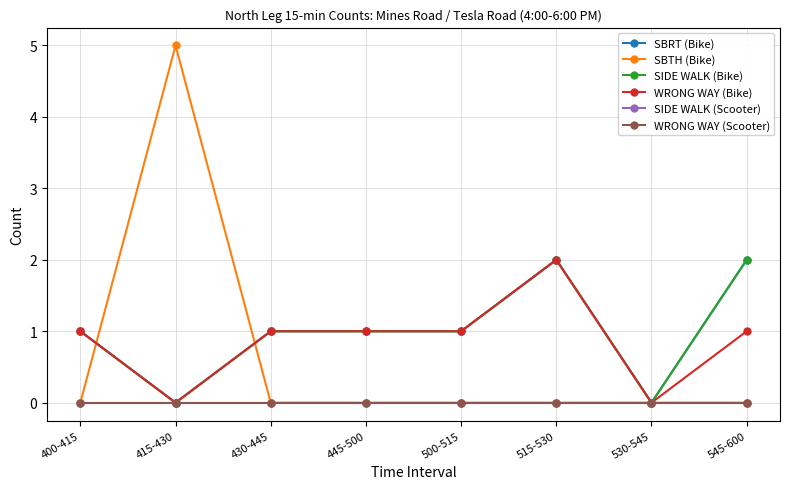

Is this an area chart (filled region under the line)?

No